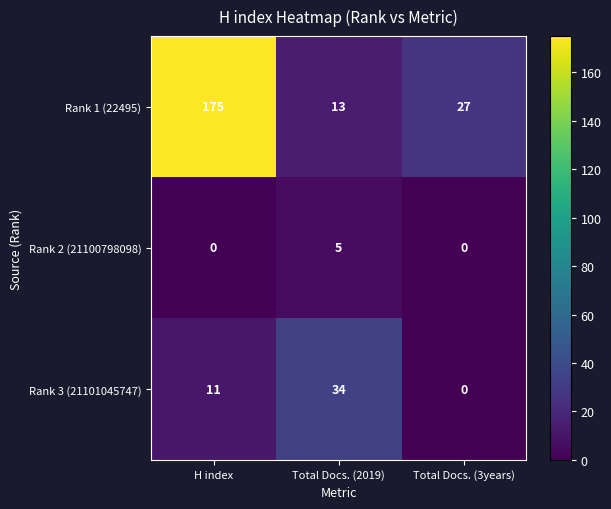

What is the average value of the Rank 3 (21101045747) series?

15